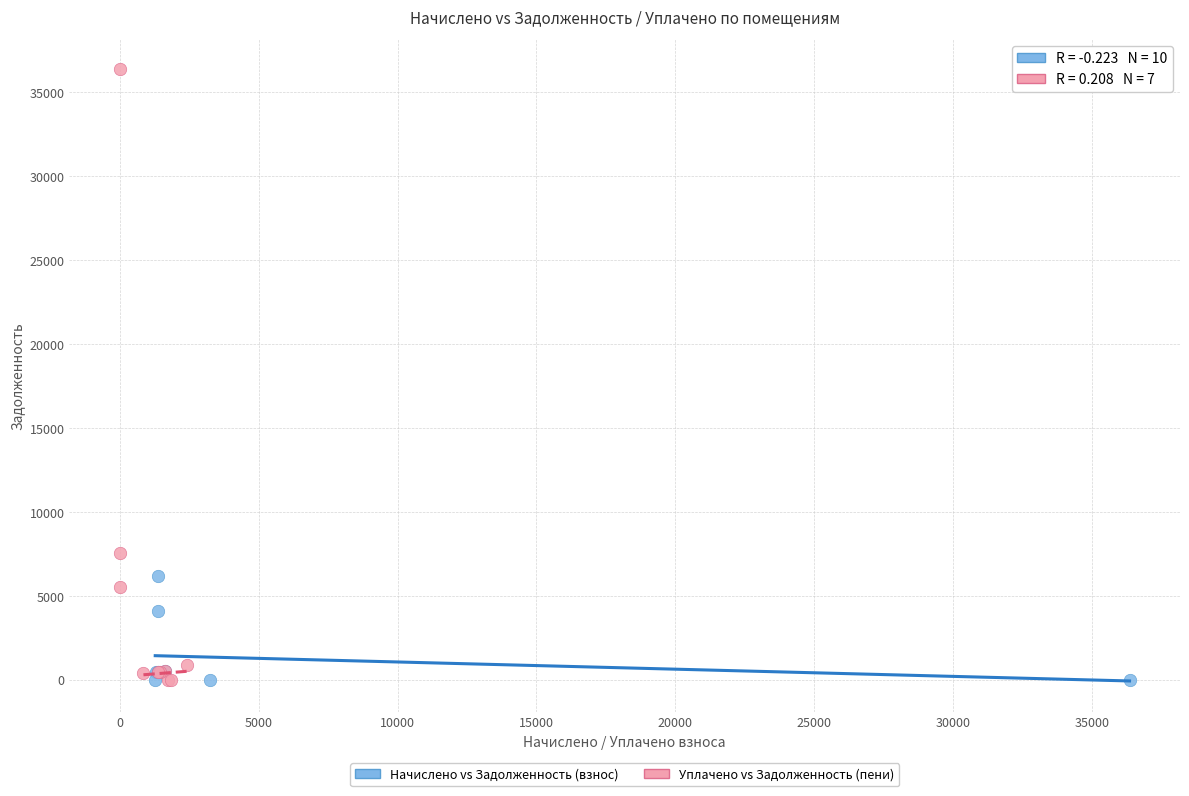

Which series reaches the maximum Y coordinate?

Уплачено vs Задолженность (пени)